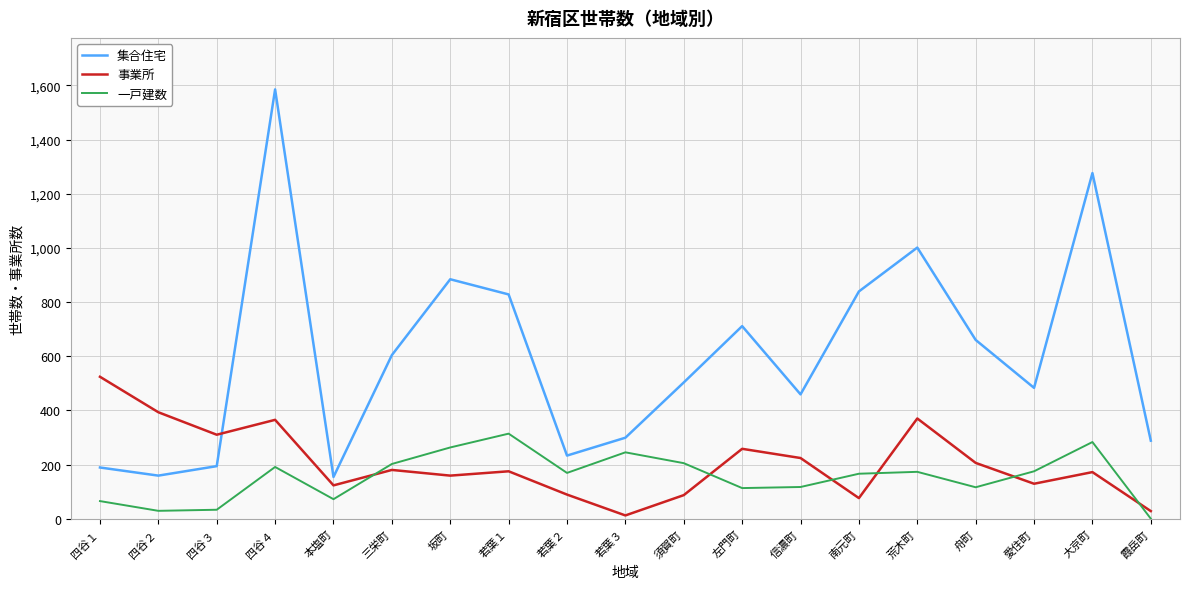

True or false: 一戸建数 and 集合住宅 intersect in this chart.

False